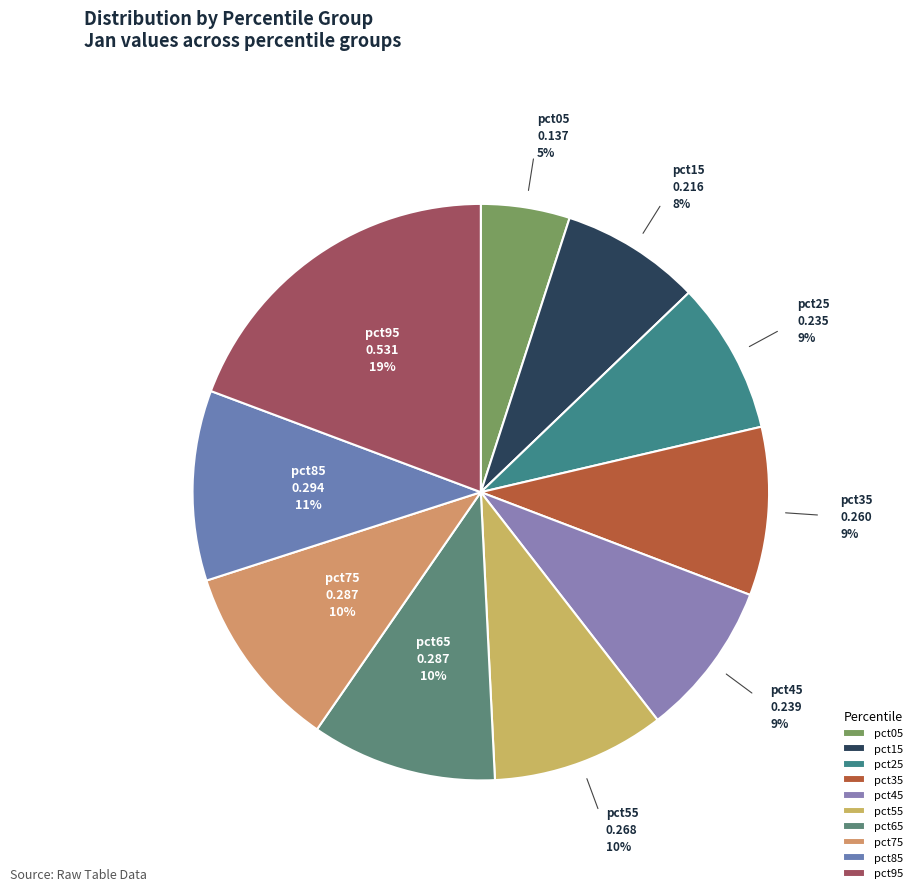

To the nearest percent, what percentage of the pie is pct65?

10%